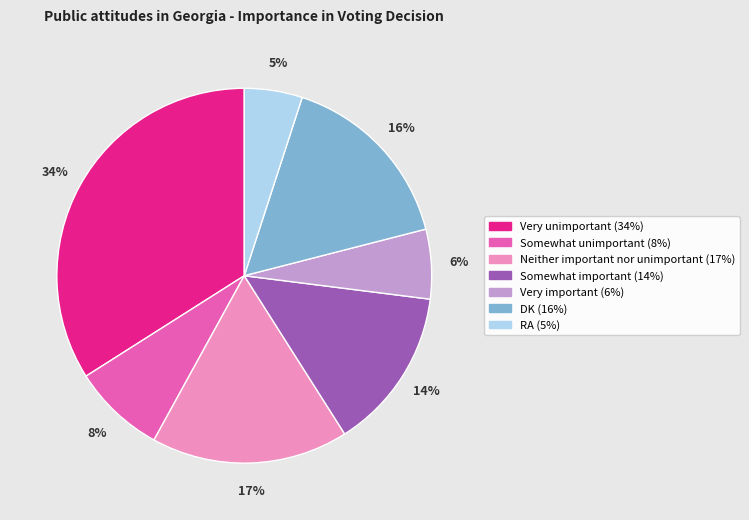

True or false: RA accounts for 5% of the total.

True